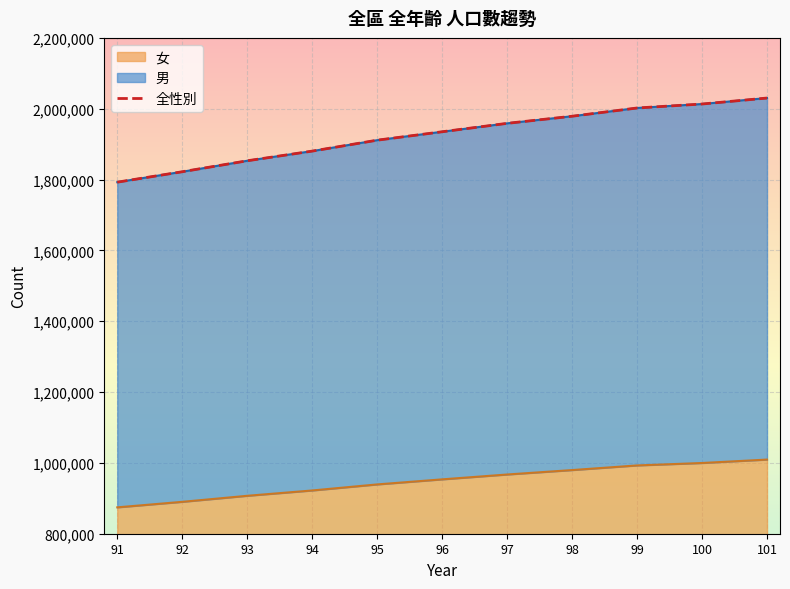

What is the value of the 4th point from the left?

1880316